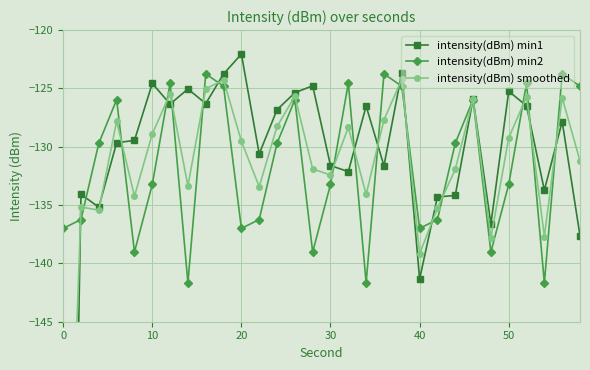

How many values in the intensity(dBm) smoothed series are below -129?

17